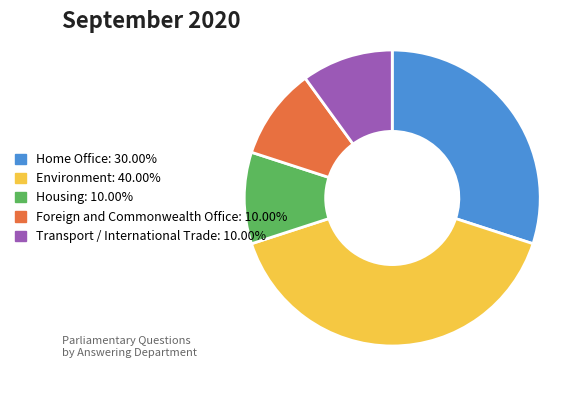

Is there any slice that represents more than half of the pie?

No